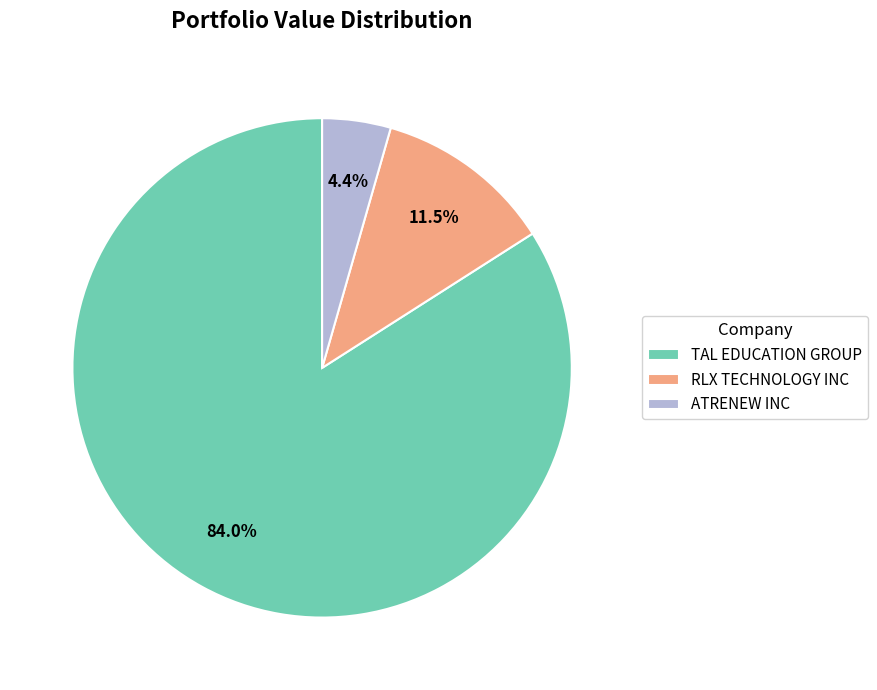

Which slice is the largest?

TAL EDUCATION GROUP